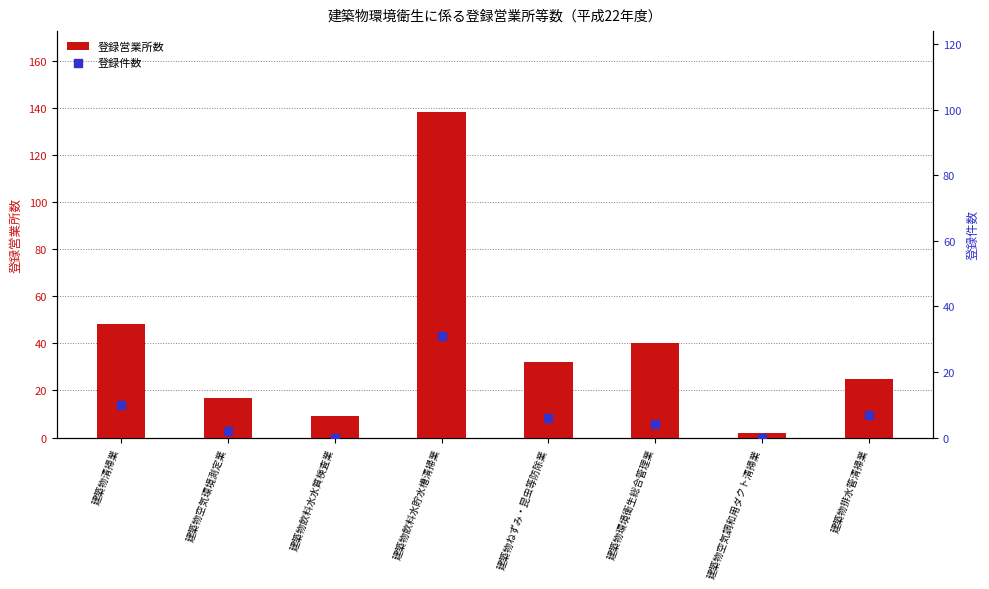

Which series contains the lowest Y value?

登録件数